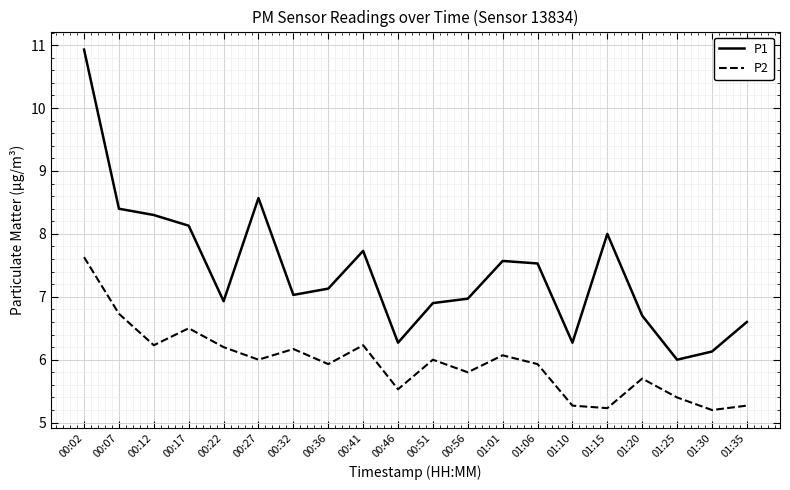

How many values in the P1 series are below 7?

9